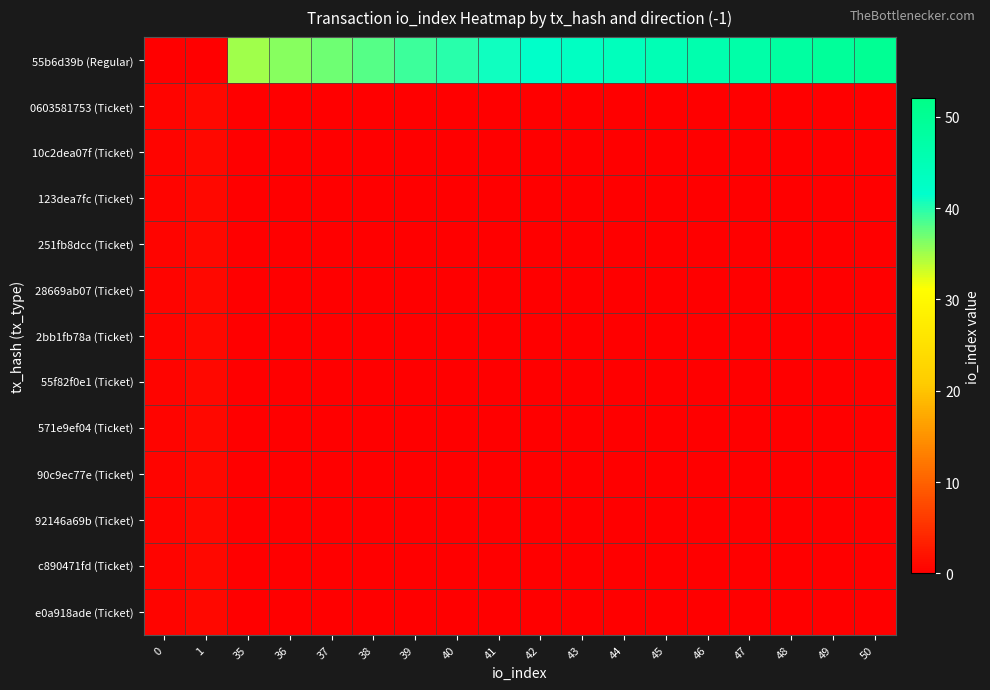

Which series has the largest total across all categories?

55b6d39b (Regular)